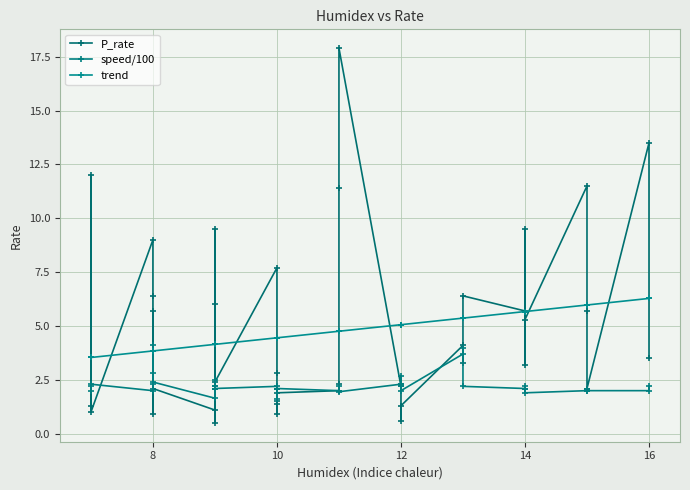

What is the minimum value for trend?

3.5